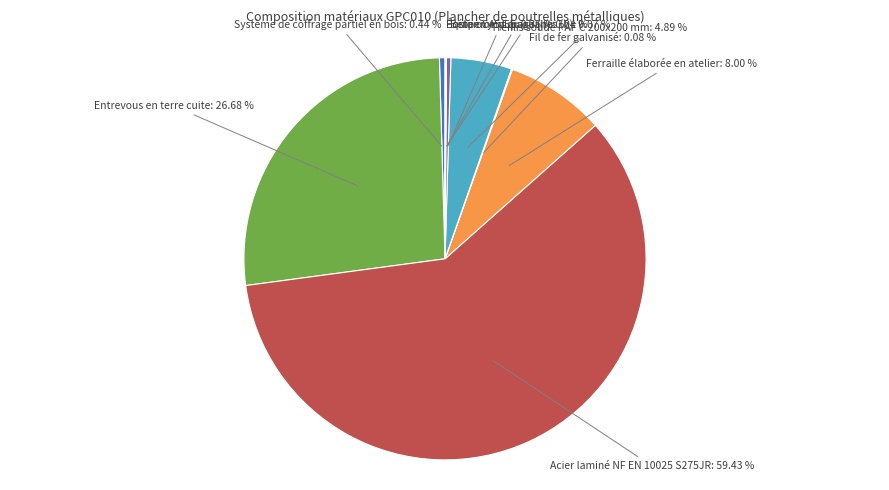

Is there a majority slice in this chart?

Yes